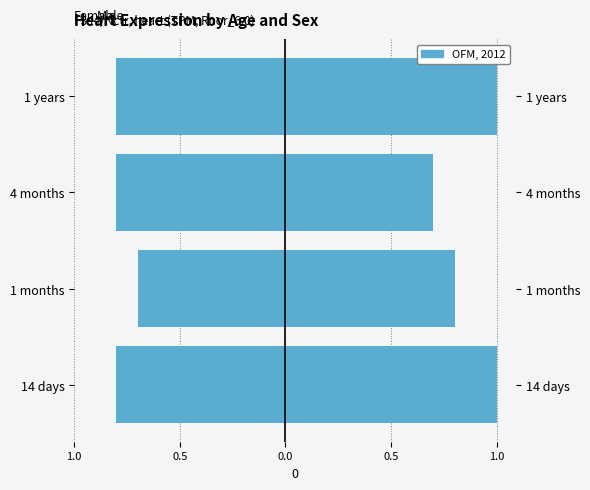

Which has a higher value, 1 years or 1 months?

1 months